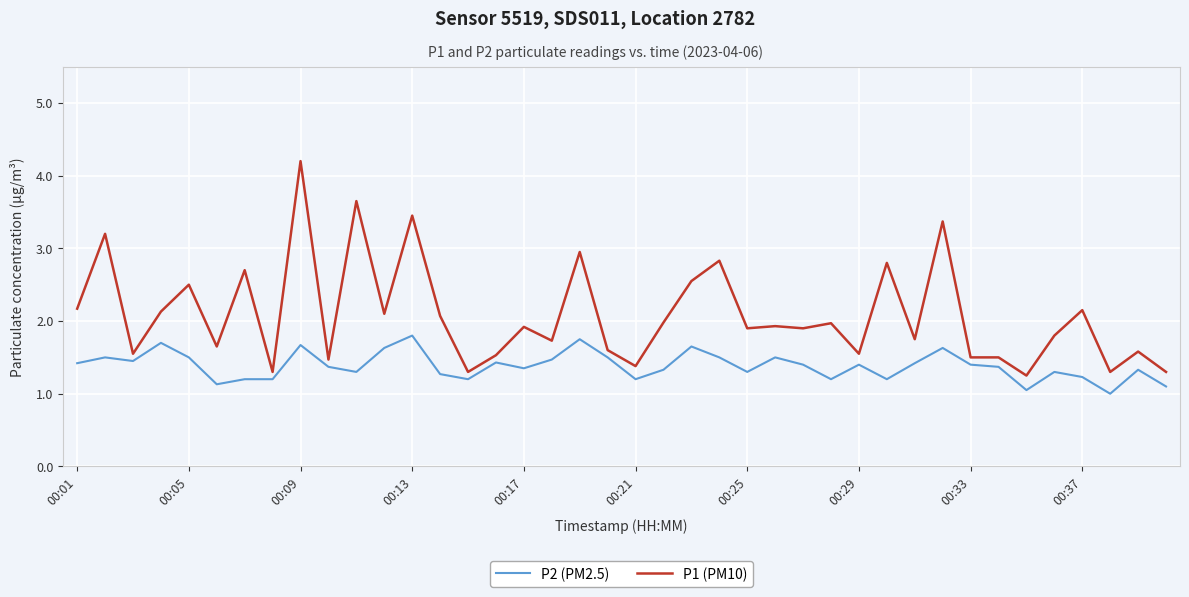

Which series has the largest range (max minus min)?

P1 (PM10)